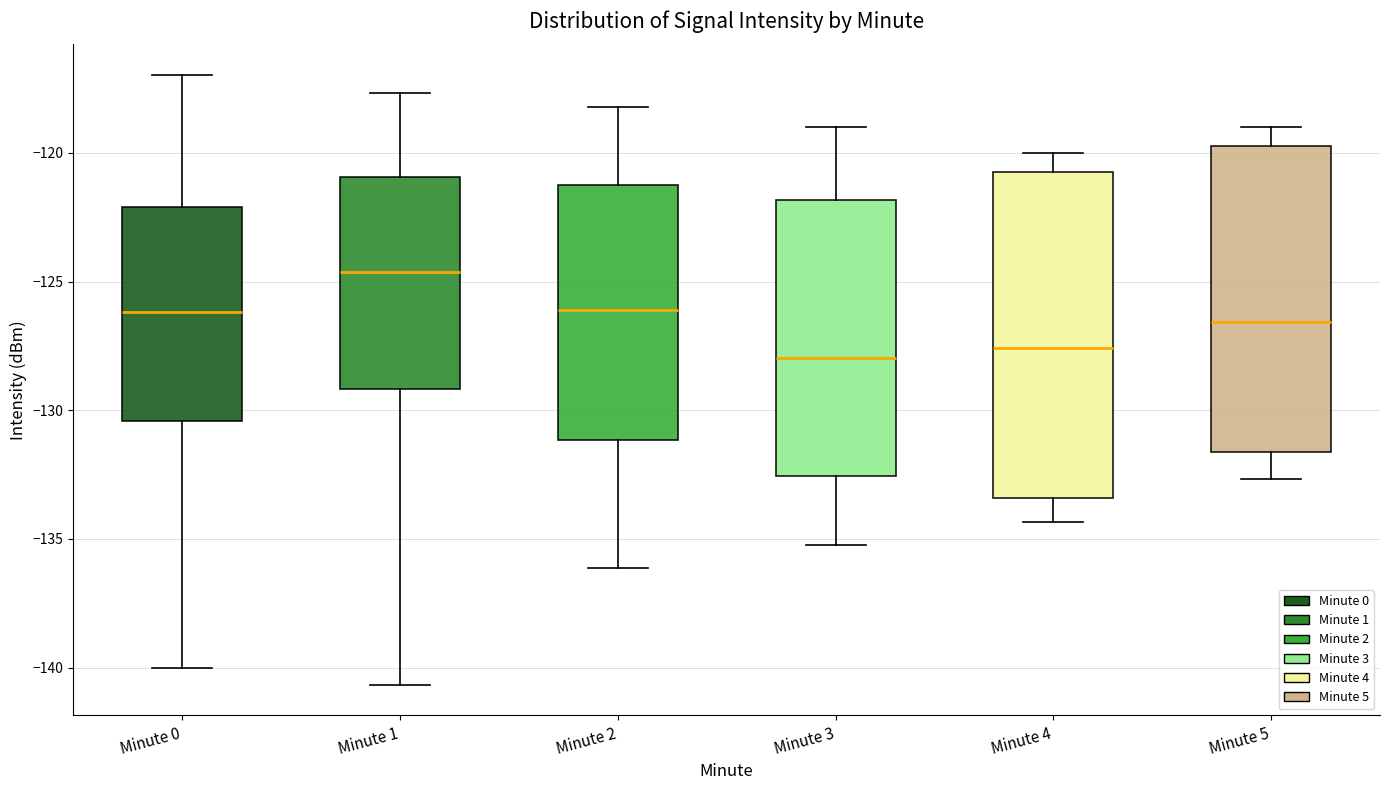

Reading left to right, transcribe this box plot: for each box, give where its median line is, the range the box spans, and where its two whiskers end, as read against the y-axis. The values are not printed on the chart, so give them approximately, as read against the axis.

Minute 0: median -126.0, box -130.5 to -122.0, whiskers -140.0 to -117.0
Minute 1: median -124.5, box -129.0 to -121.0, whiskers -140.5 to -117.5
Minute 2: median -126.0, box -131.0 to -121.5, whiskers -136.0 to -118.0
Minute 3: median -128.0, box -132.5 to -122.0, whiskers -135.0 to -119.0
Minute 4: median -127.5, box -133.5 to -120.5, whiskers -134.5 to -120.0
Minute 5: median -126.5, box -131.5 to -119.5, whiskers -132.5 to -119.0